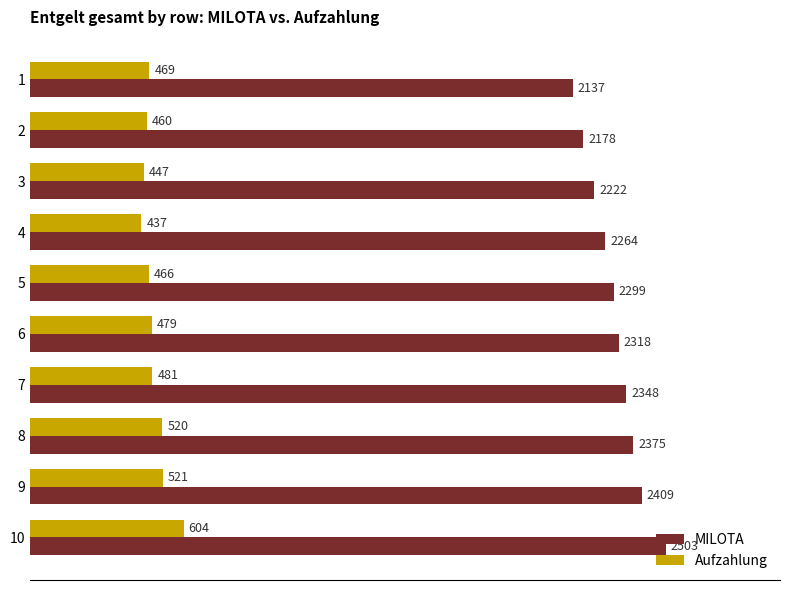

List the labels in order of MILOTA value, largest first.

10, 9, 8, 7, 6, 5, 4, 3, 2, 1